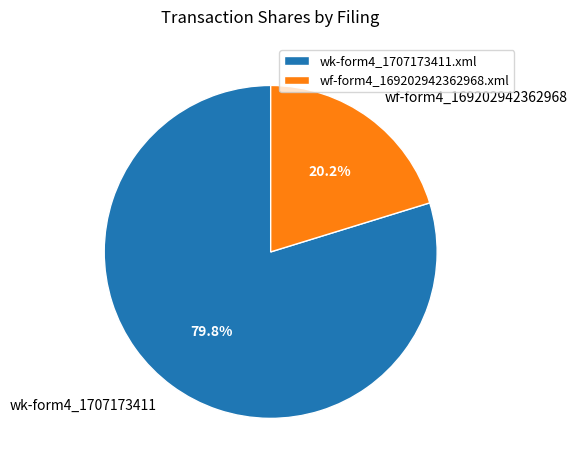

What is the smallest slice in the pie chart?

wf-form4_169202942362968.xml